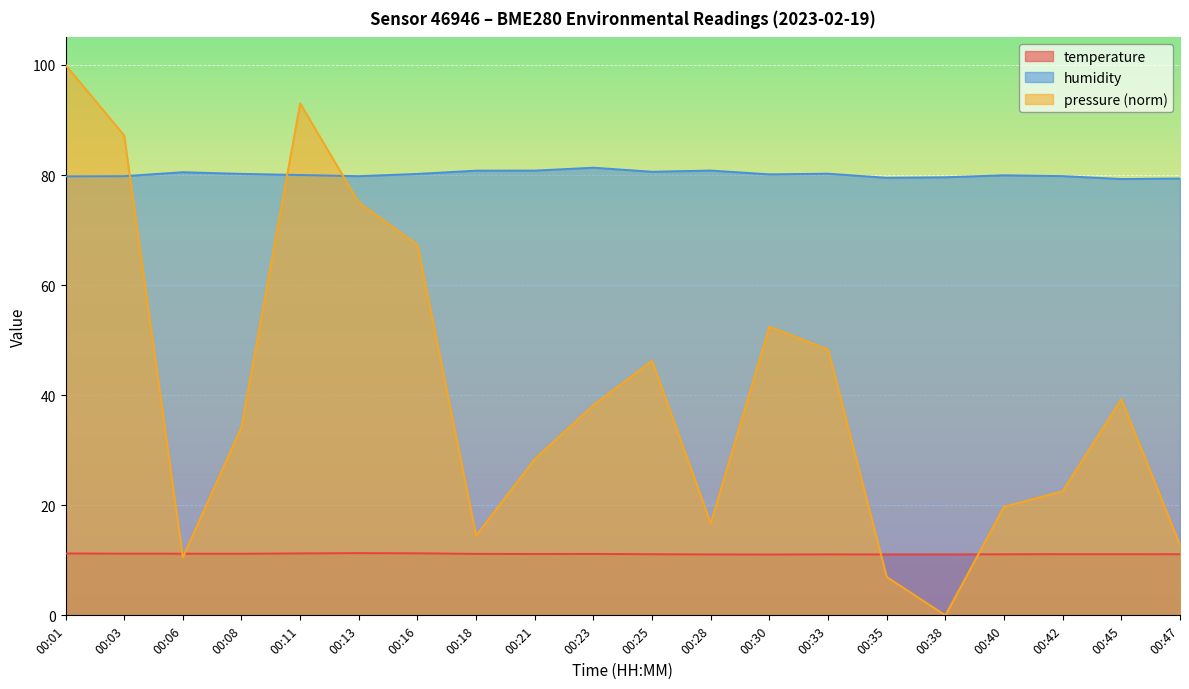

After their last crossing, which series has the higher values: temperature or pressure_norm?

pressure_norm